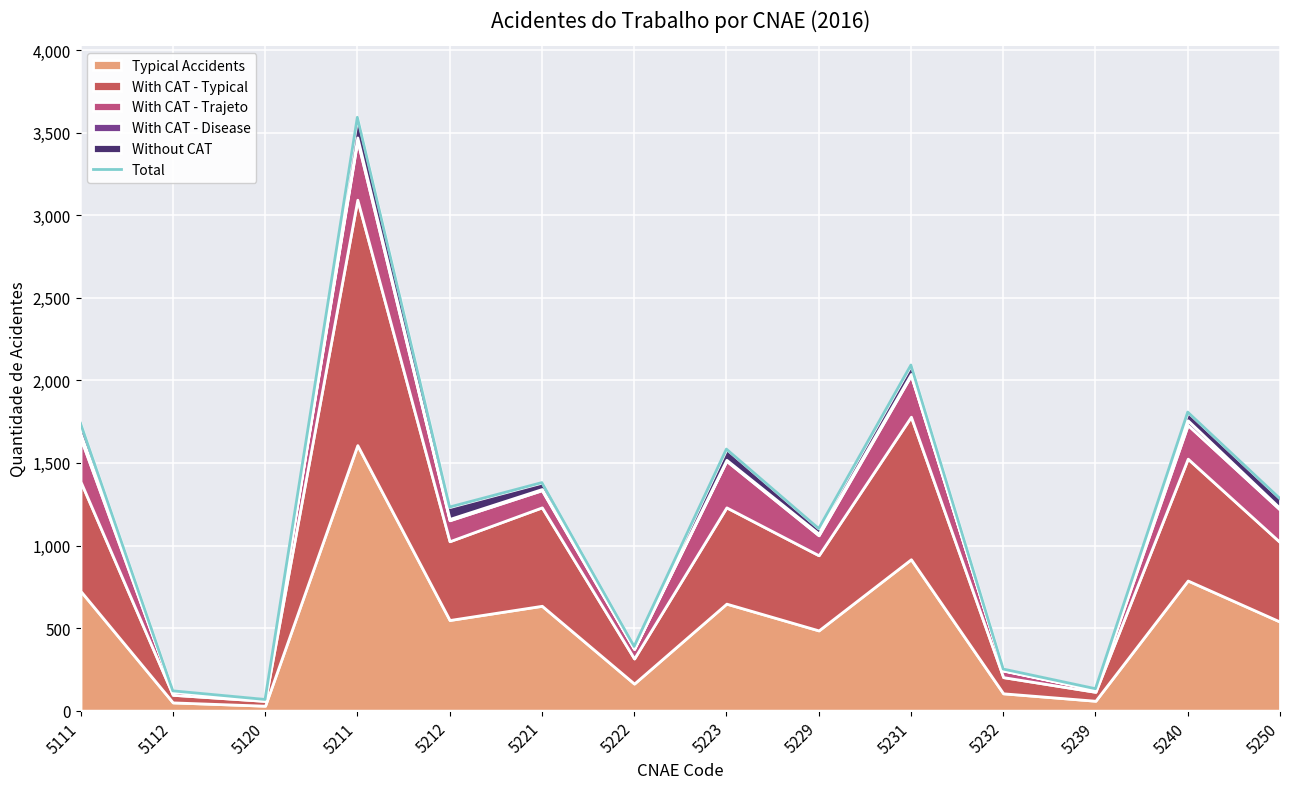

Rank the categories by value from lowest to highest.

5120, 5112, 5239, 5232, 5222, 5229, 5212, 5250, 5221, 5223, 5111, 5240, 5231, 5211